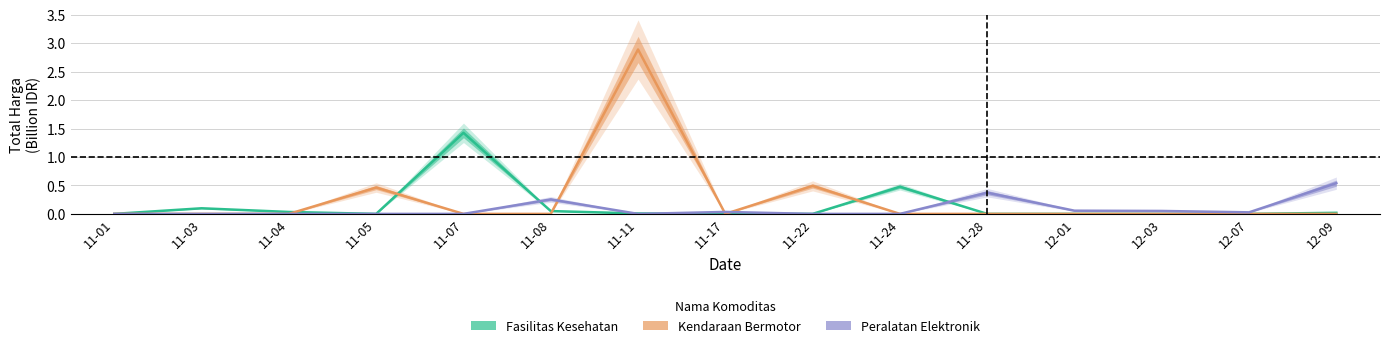

At which category is the sum across all series the highest?

11-11